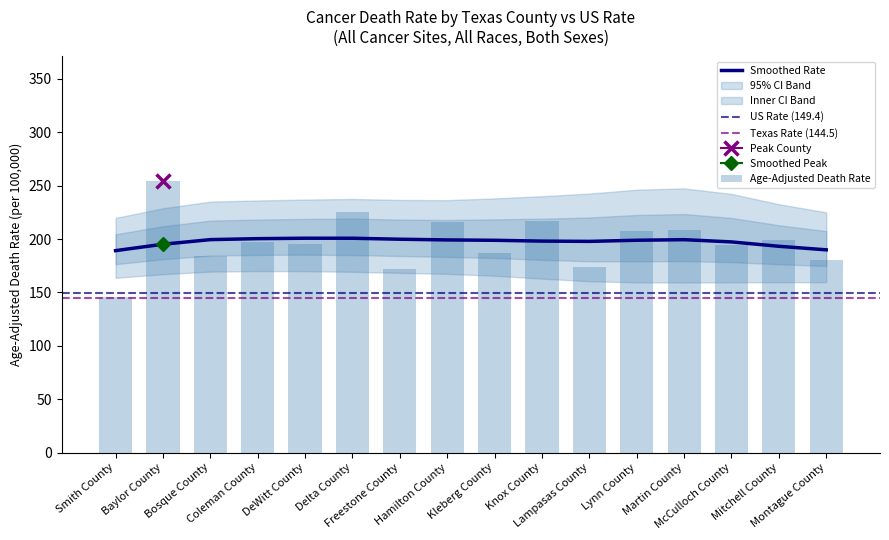

At which label does Lower 95% CI first exceed 163?

Baylor County